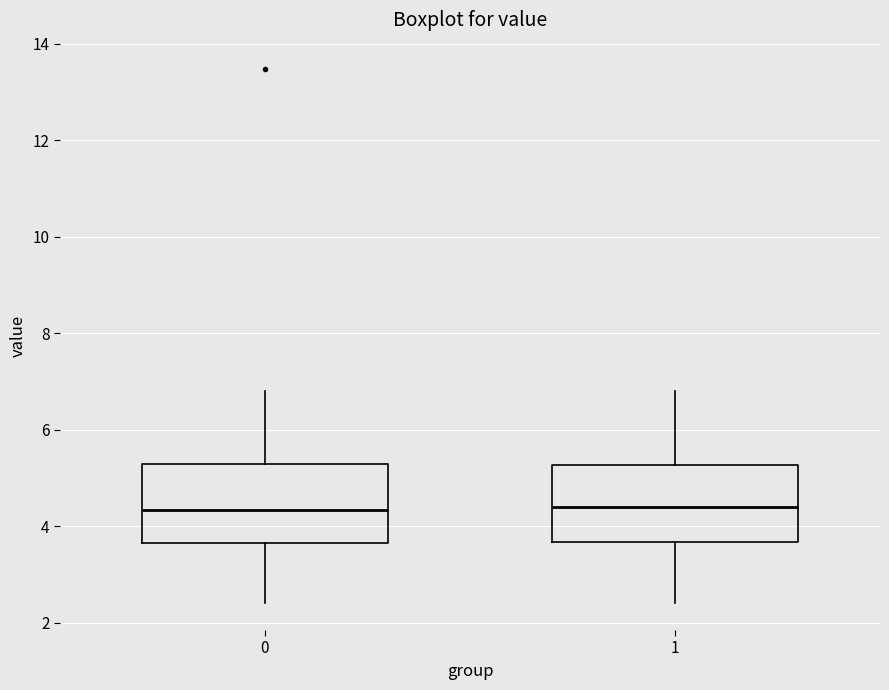

Reading left to right, transcribe this box plot: for each box, give where its median line is, the range the box spans, and where its two whiskers end, as read against the y-axis. The values are not printed on the chart, so give them approximately, as read against the axis.

0: median 4.4, box 3.6 to 5.2, whiskers 2.4 to 6.8
1: median 4.4, box 3.6 to 5.2, whiskers 2.4 to 6.8